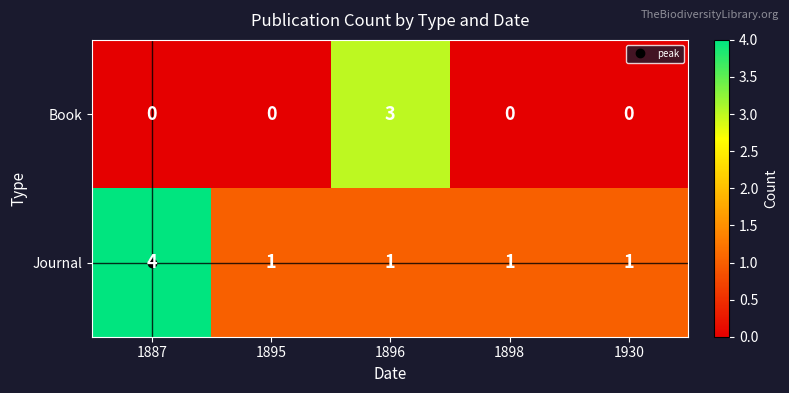

Between 1896 and 1930, which series saw the biggest shift?

Book